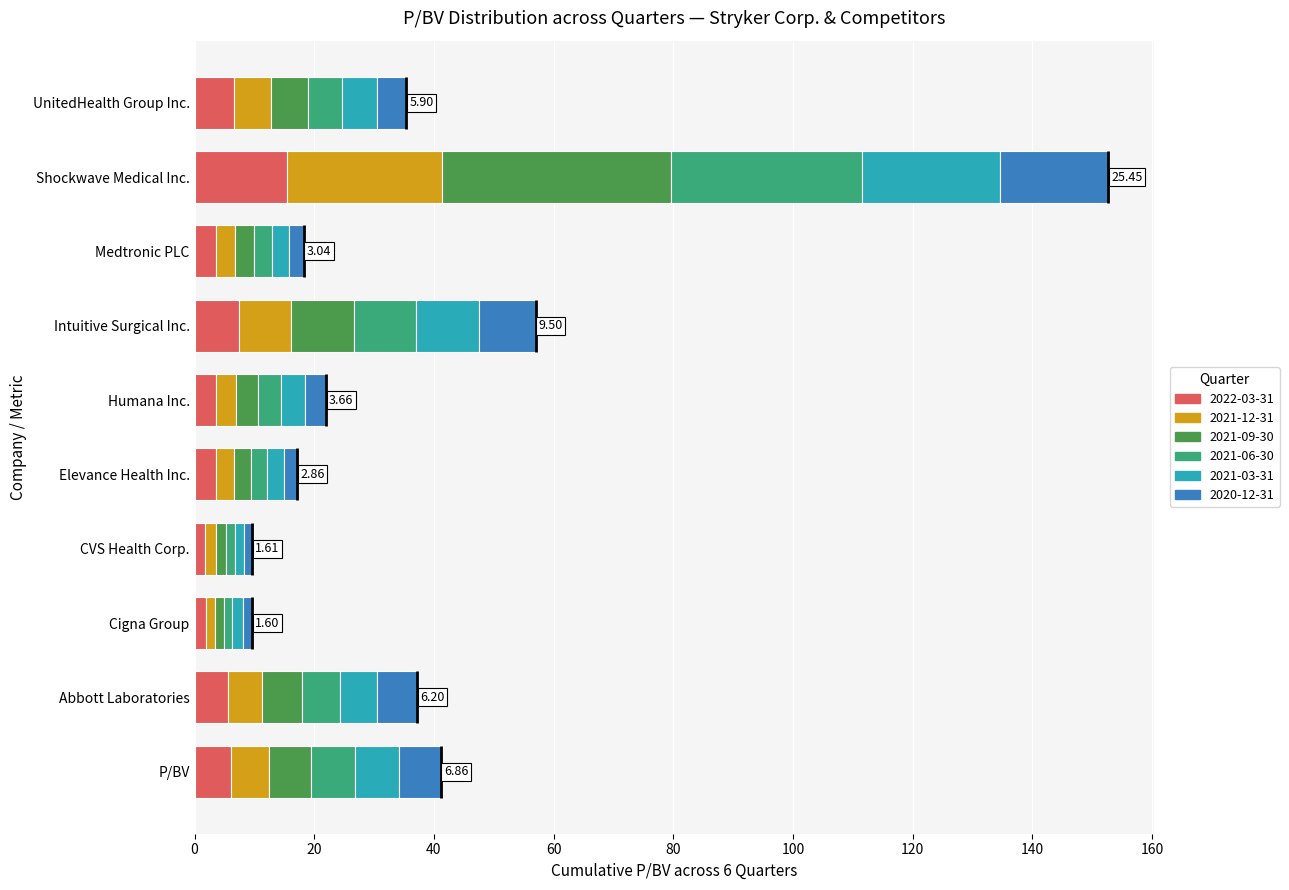

What is the value of the 2022-03-31 bar at the 8th from the left?

3.5